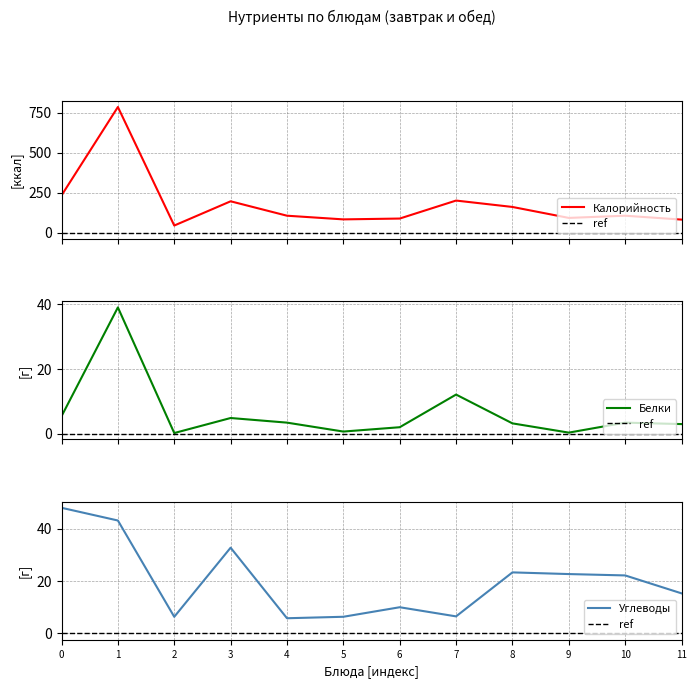

What is the minimum value for Калорийность?

44.4